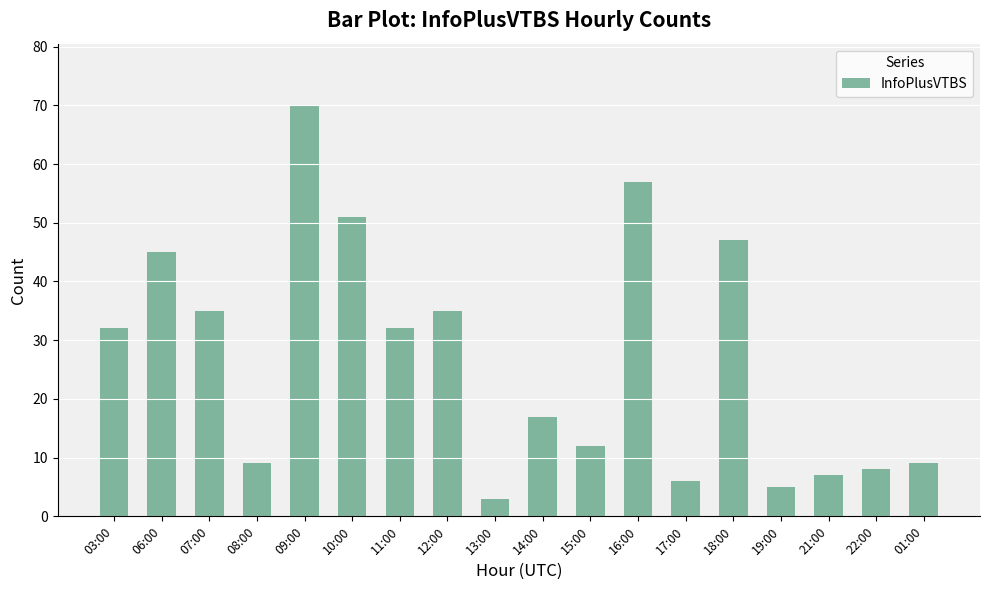

What is the difference between the maximum and minimum values?

67